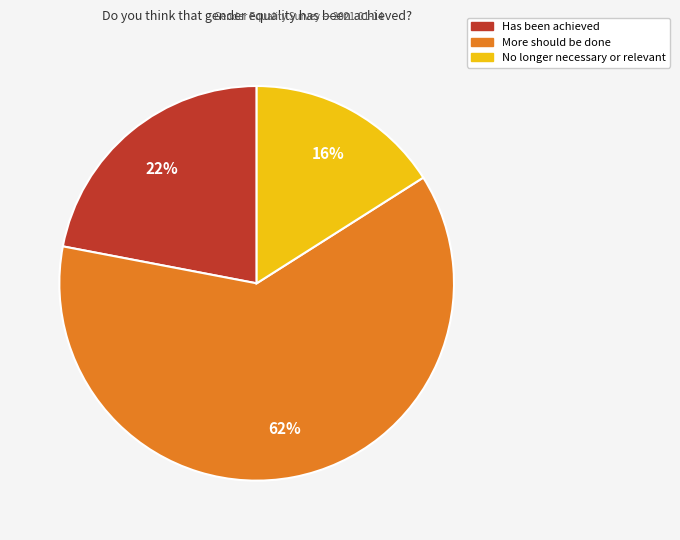

To the nearest percent, what portion does More should be done represent?

62%